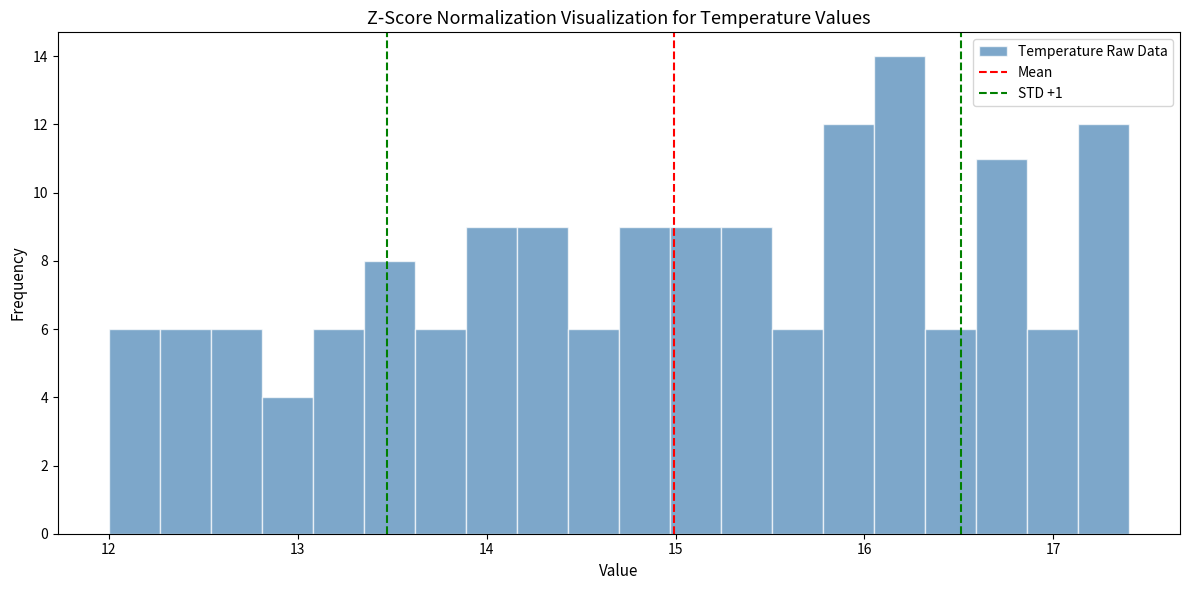

Read against the x-axis, roughly where is the centre of the tallest bar?

16.2